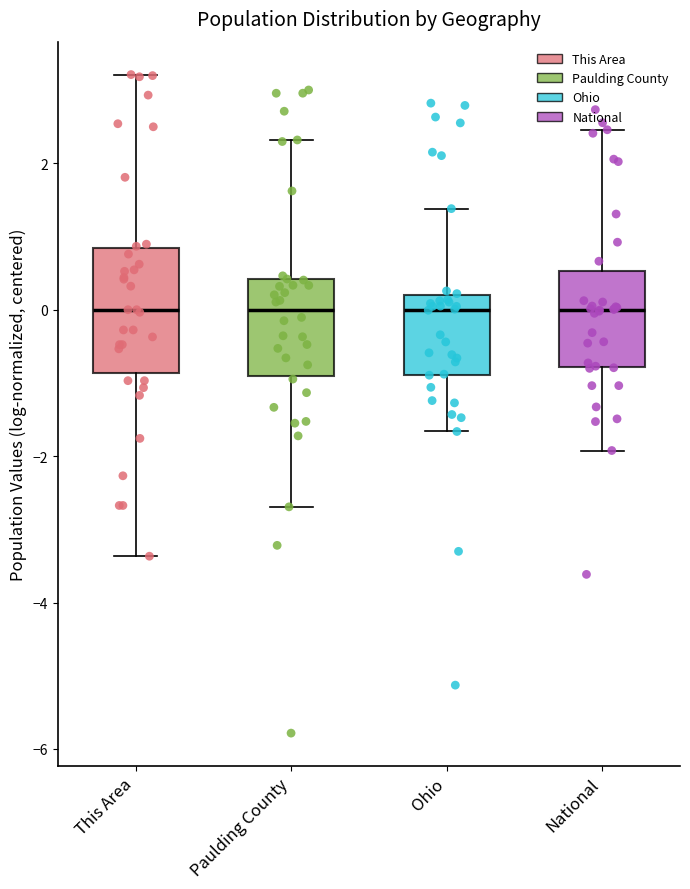

Where is the lower edge of the box for National on the y-axis? The values are not printed on the chart, so give them approximately, as read against the axis.

-0.8